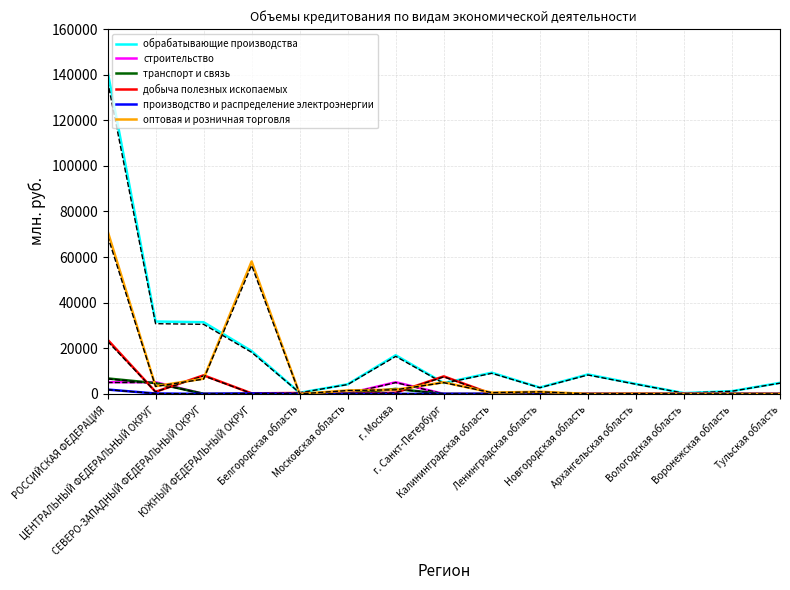

How many values in the транспорт и связь series are below 14?

7